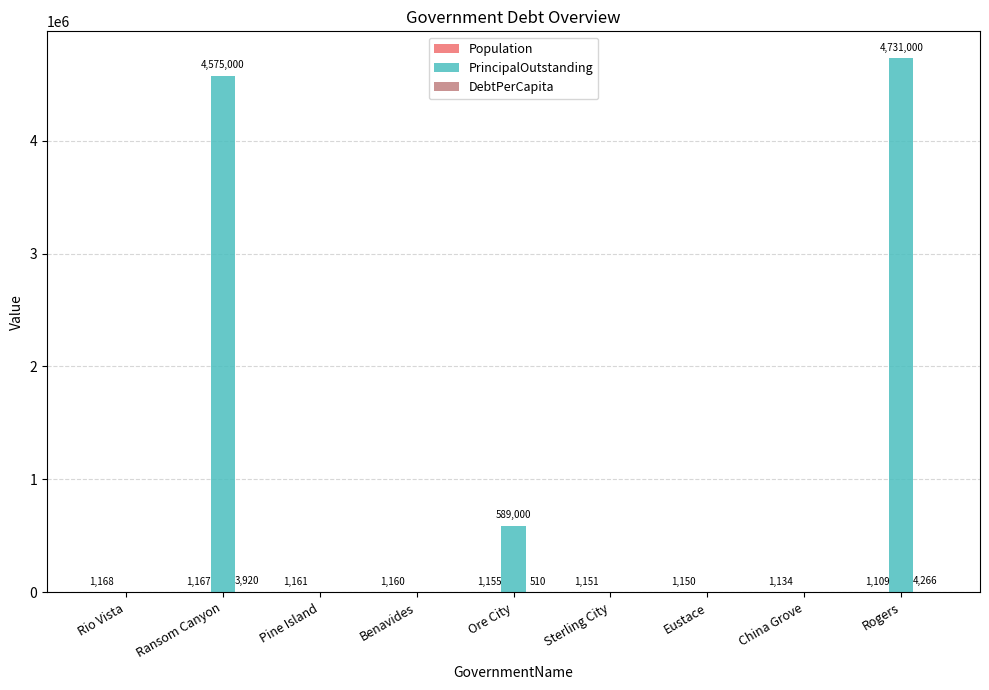

What is the total value across all series at Pine Island?

1161.0